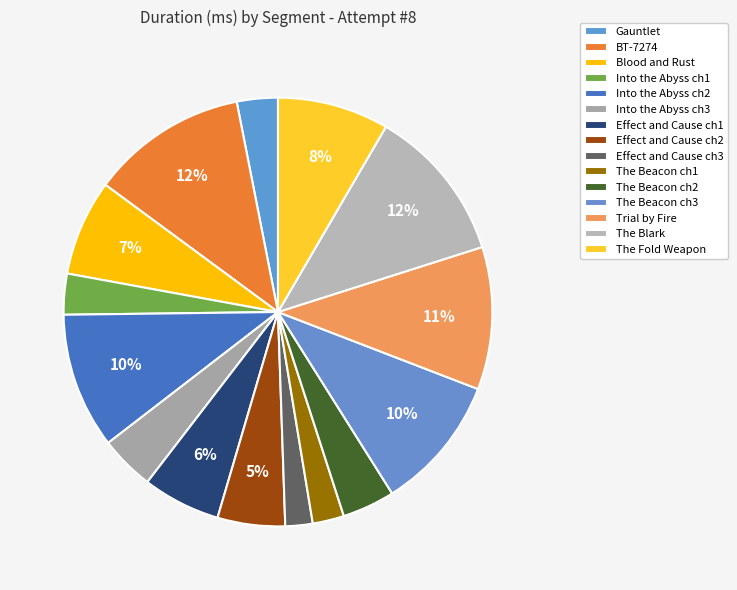

Count the number of slices in the pie.

15